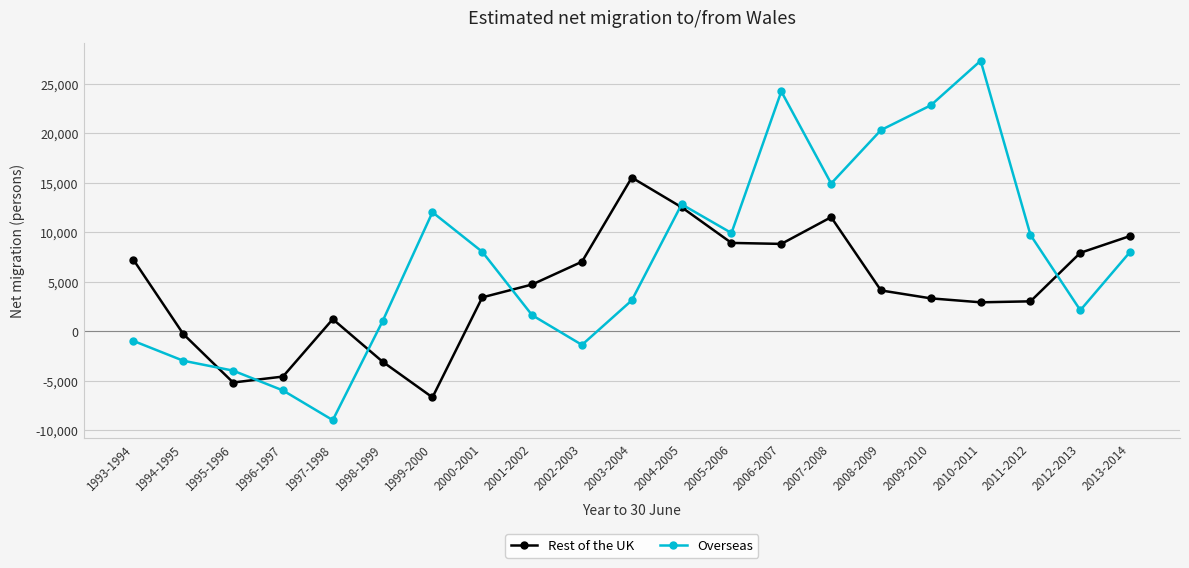

What is the difference between the maximum and minimum values in the Rest of the UK series?

22200